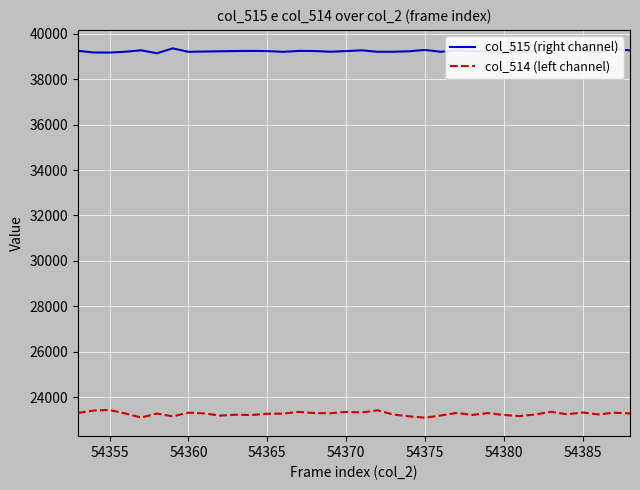

List the series in order of their peak value, highest first.

col_515 (right channel), col_514 (left channel)